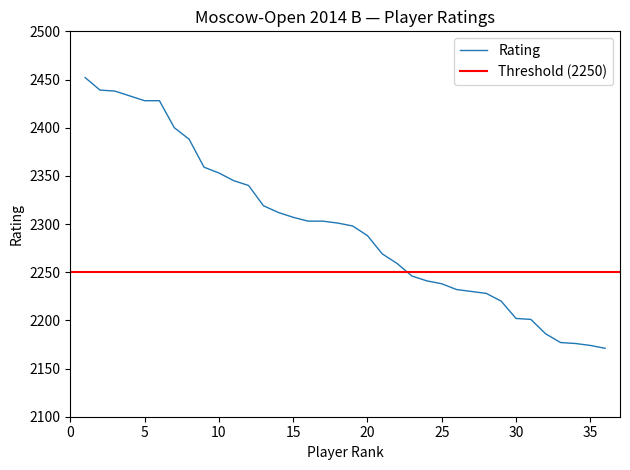

Does the chart have visible grid lines?

No